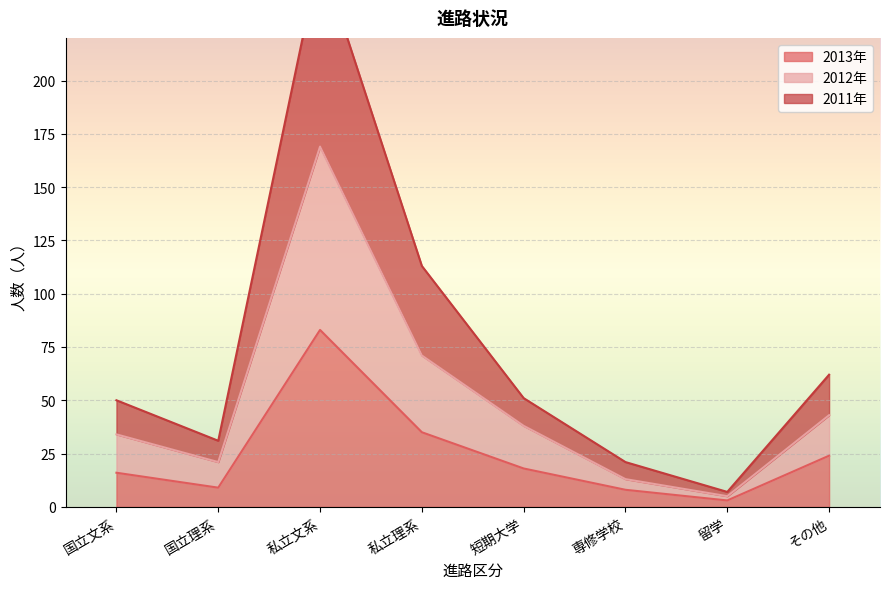

List the series in order of their peak value, lowest first.

2013年, 2012年, 2011年